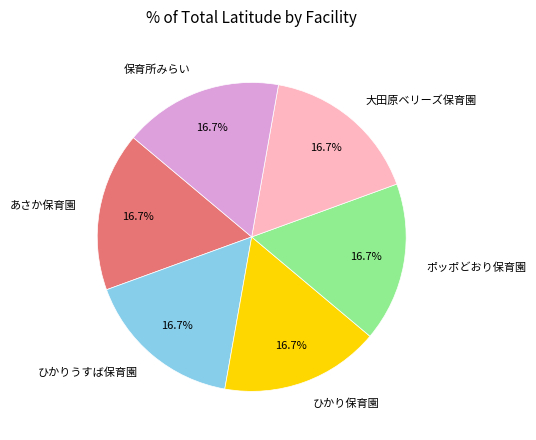

To the nearest percent, what portion does ひかり保育園 represent?

17%